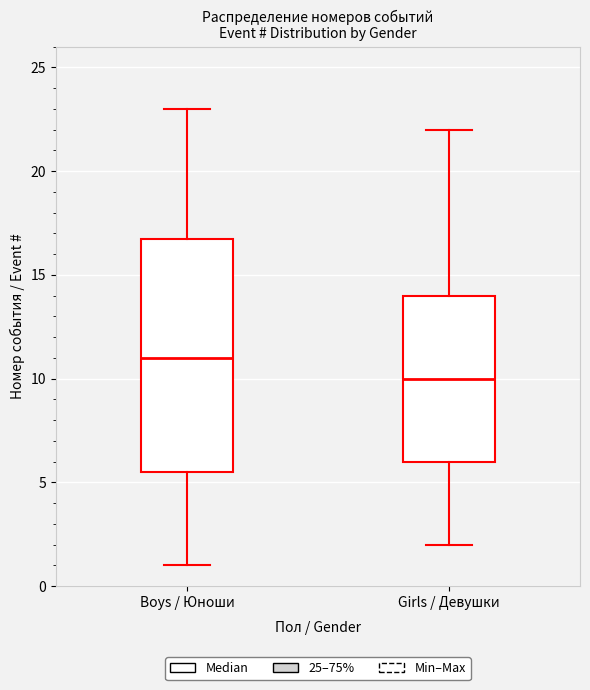

Reading left to right, read every box against the y-axis: the position of its median line, the range the box covers, and the ends of its whiskers. The values are not printed on the chart, so give them approximately, as read against the axis.

Boys / Юноши: median 11.0, box 5.5 to 17.0, whiskers 1.0 to 23.0
Girls / Девушки: median 10.0, box 6.0 to 14.0, whiskers 2.0 to 22.0